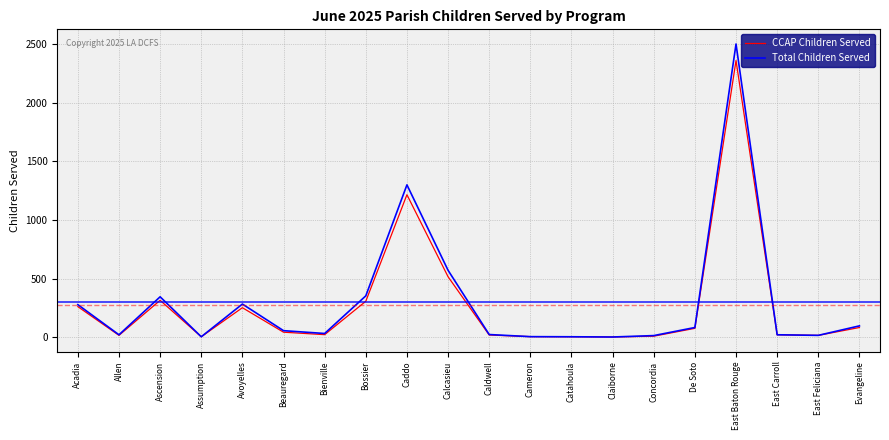

Rank the series by their maximum value, from lowest to highest.

CCAP Children Served, Total Children Served